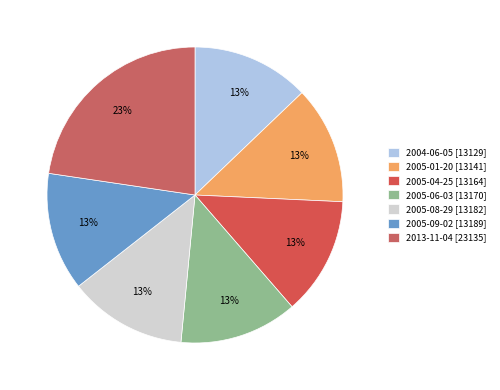

True or false: 2005-06-03 accounts for 13% of the total.

True